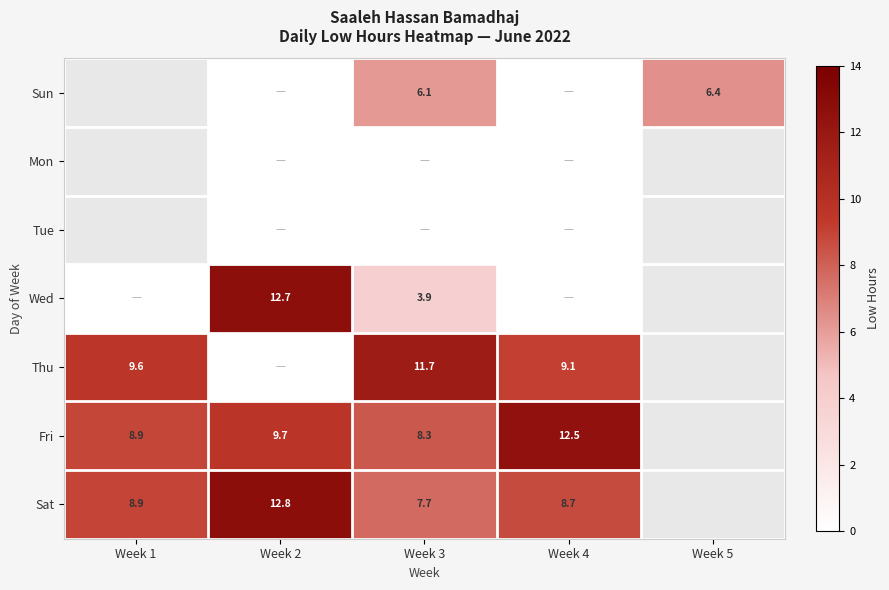

Is the value of Thu at Week 3 greater than the value of Sat at Week 4?

Yes